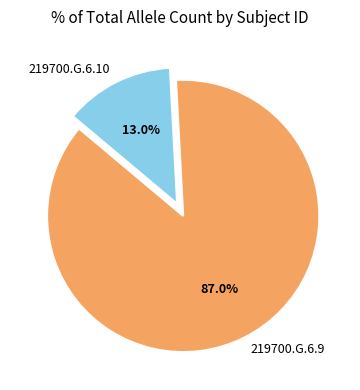

Does 219700.G.6.9 account for over 50% of the chart?

Yes